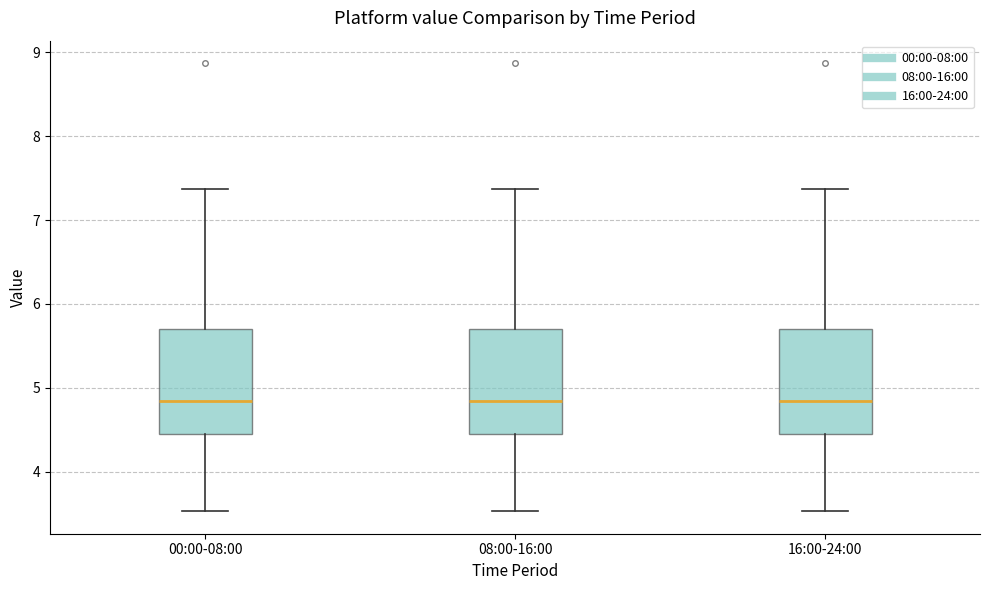

Reading left to right, read every box against the y-axis: the position of its median line, the range the box covers, and the ends of its whiskers. The values are not printed on the chart, so give them approximately, as read against the axis.

00:00-08:00: median 4.9, box 4.5 to 5.7, whiskers 3.5 to 7.4
08:00-16:00: median 4.9, box 4.5 to 5.7, whiskers 3.5 to 7.4
16:00-24:00: median 4.9, box 4.5 to 5.7, whiskers 3.5 to 7.4